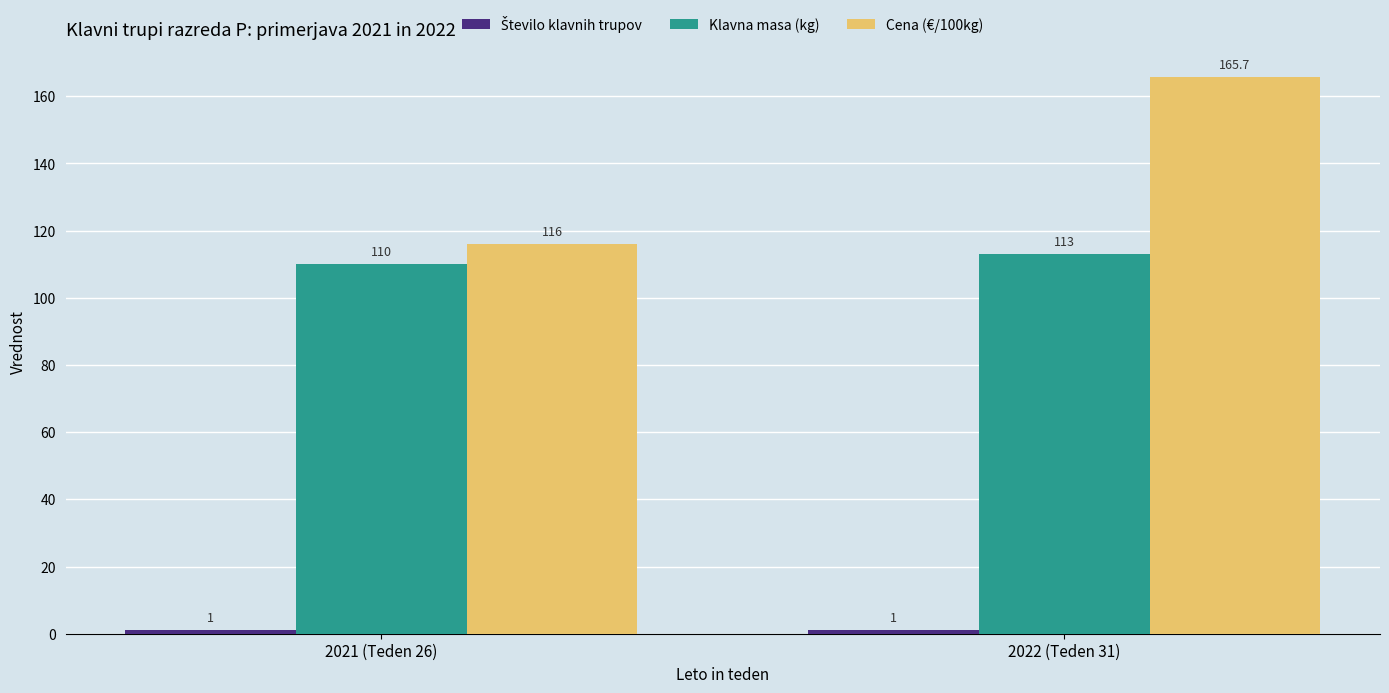

What is the label of the 1st bar from the left?

2021 (Teden 26)